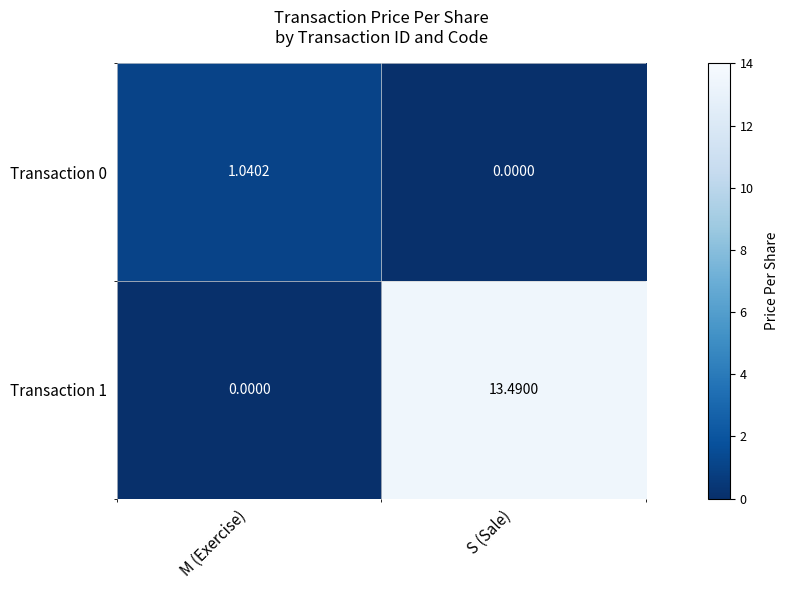

Rank the series by their average value, from lowest to highest.

Transaction 0, Transaction 1